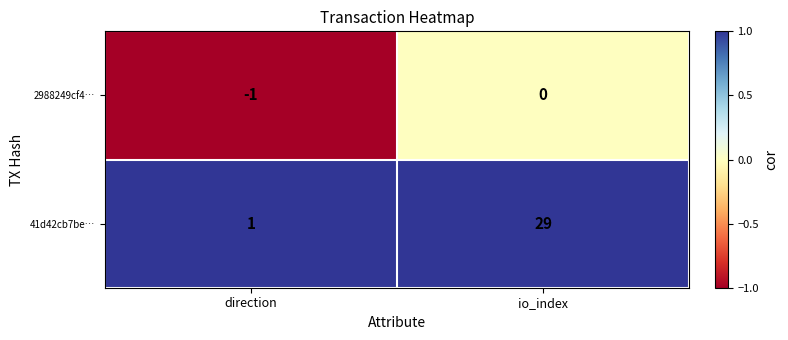

Where is 2988249cf4… nearest to the value 0?

io_index